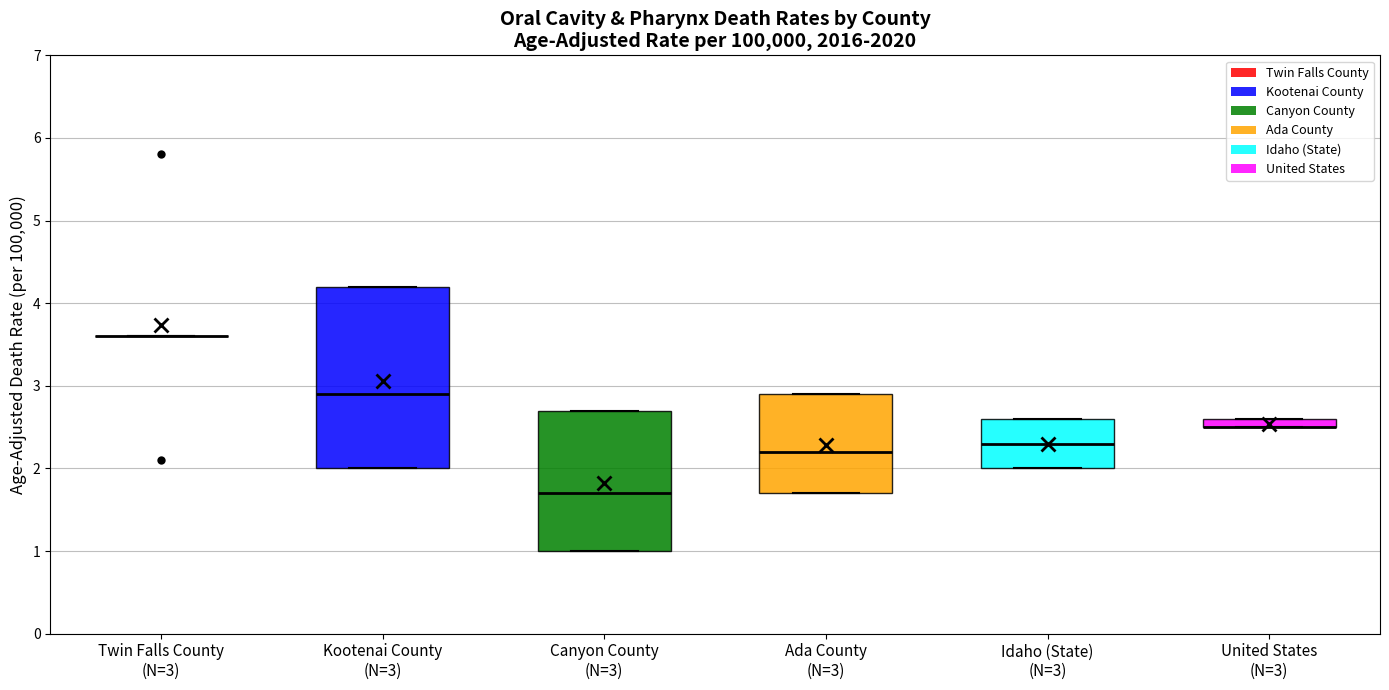

Which box is the tallest, from its lower edge to its upper edge?

Kootenai County (N=3)